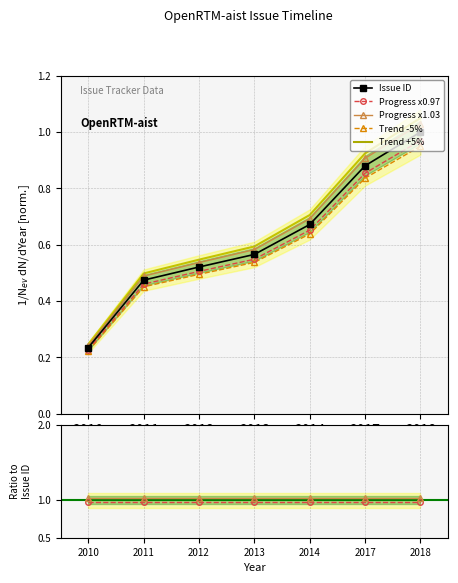

Read the value at 2012.

0.5